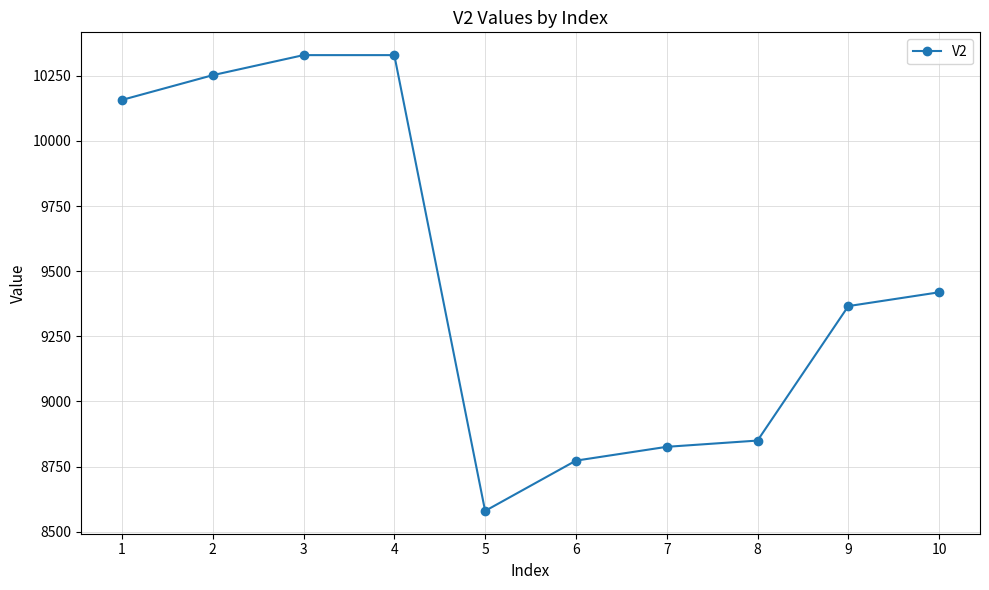

What is the change in value from 6 to 7?

+53